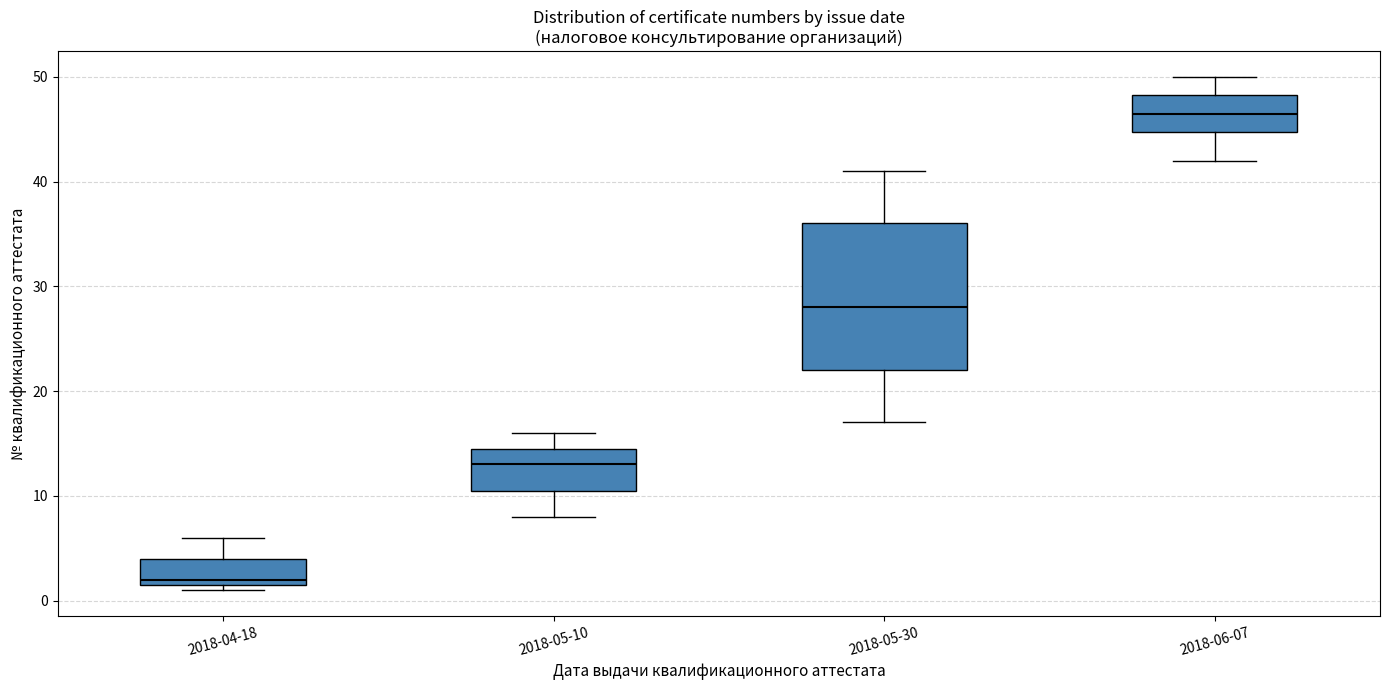

Which box is the tallest, from its lower edge to its upper edge?

2018-05-30